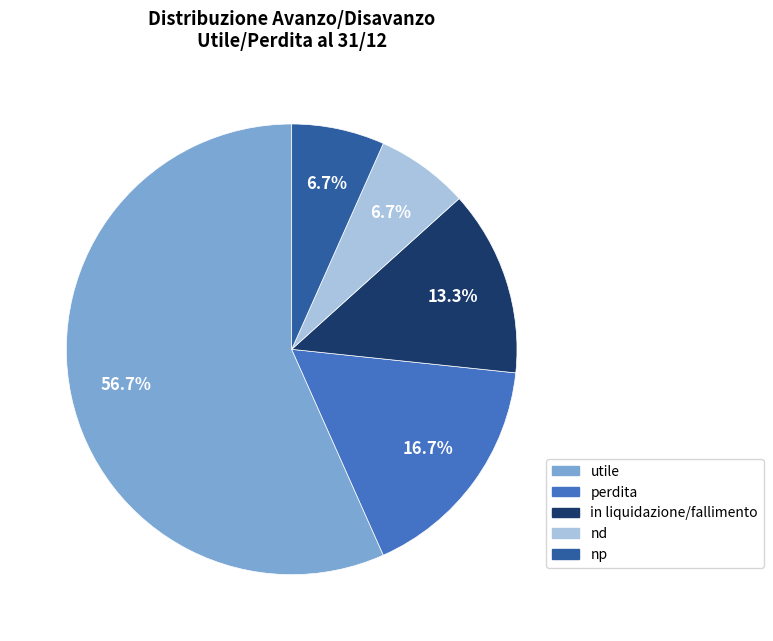

To the nearest percent, what is the average slice percentage?

20%